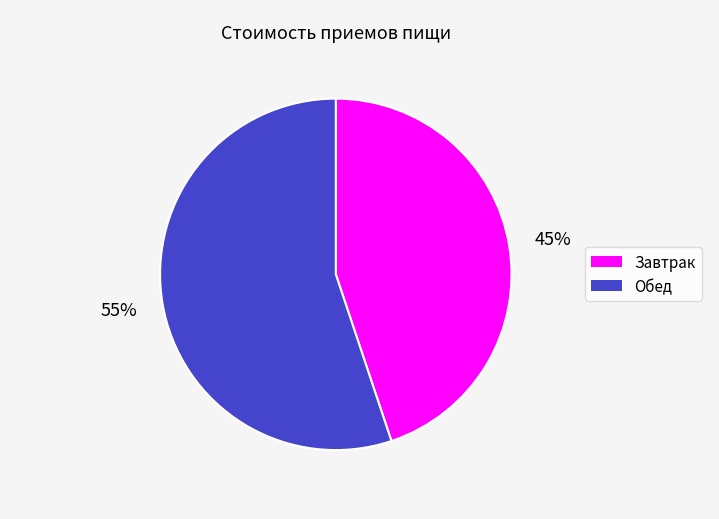

Which category has the biggest portion of the pie?

Обед